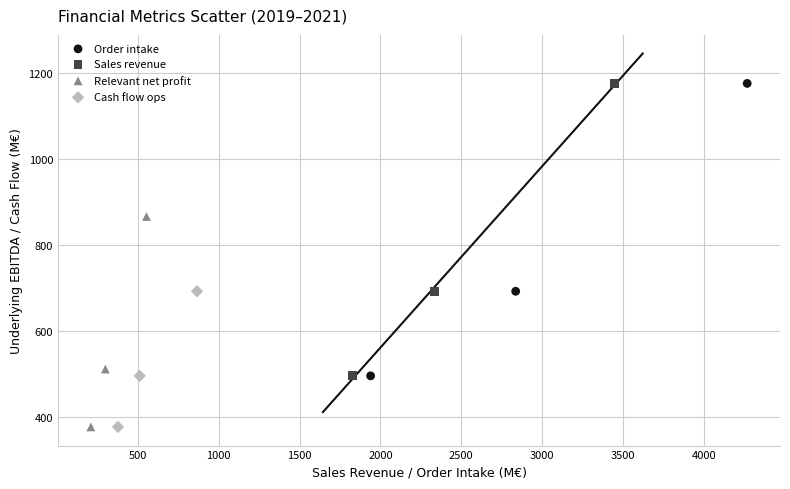

What are all the series names shown in the legend?

Order intake, Sales revenue, Relevant net profit, Cash flow ops